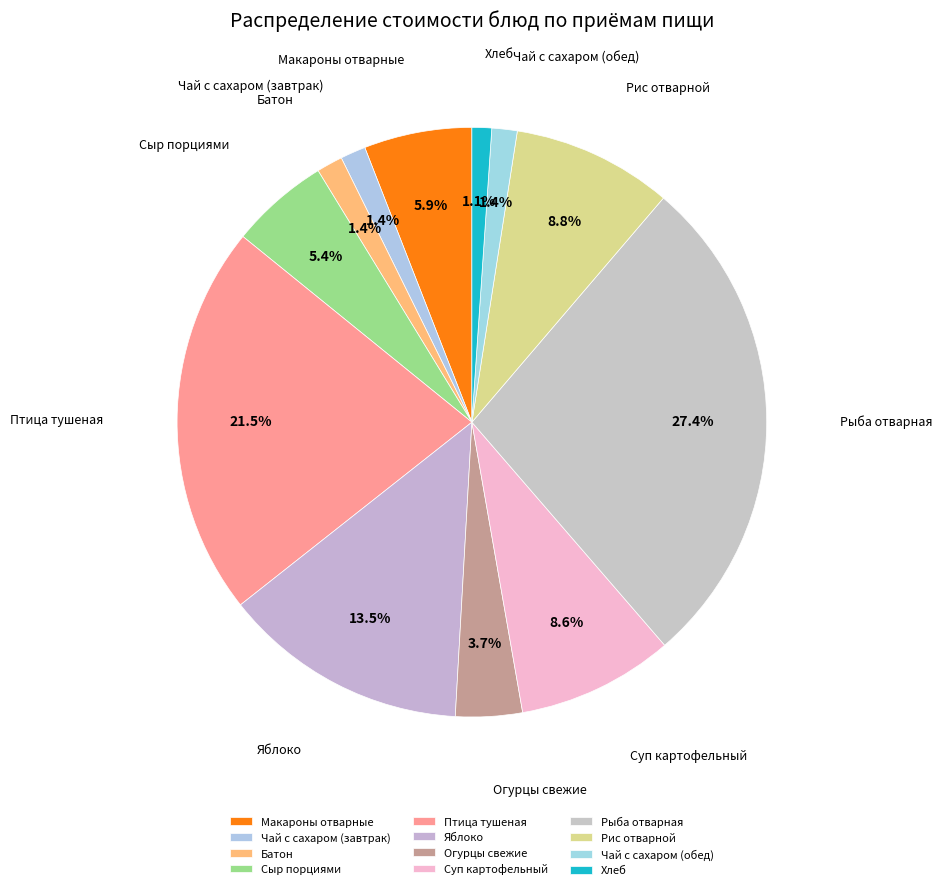

Which slice is the largest?

Рыба отварная